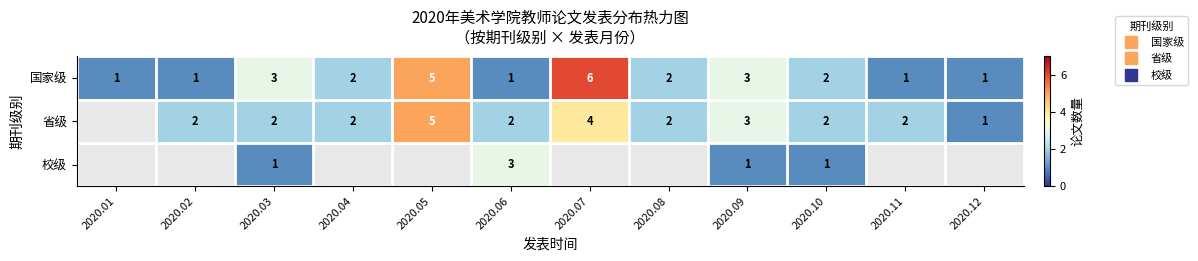

Count the number of data series in this chart.

3